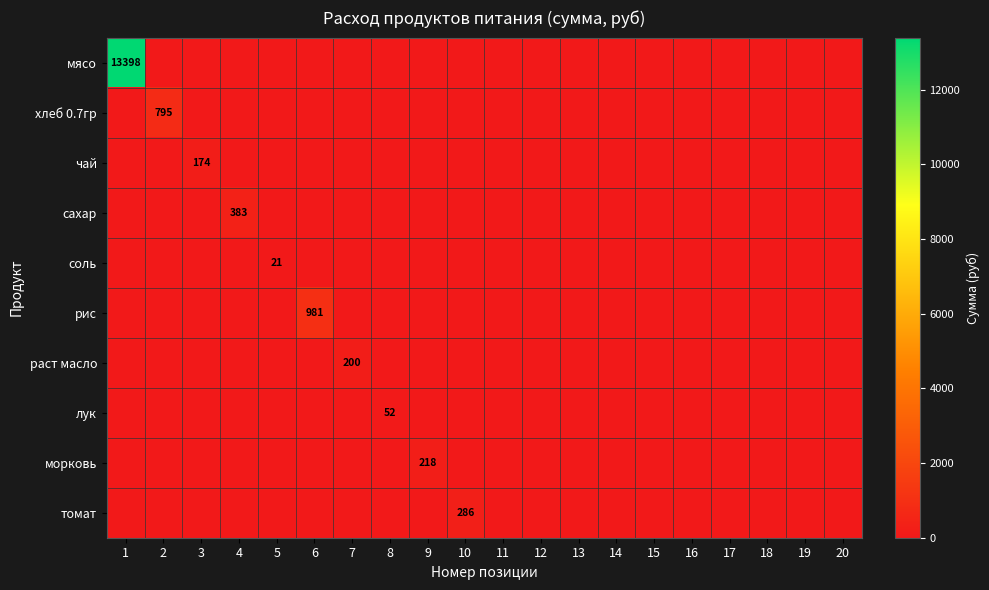

What is the average value of the рис series?

49.1